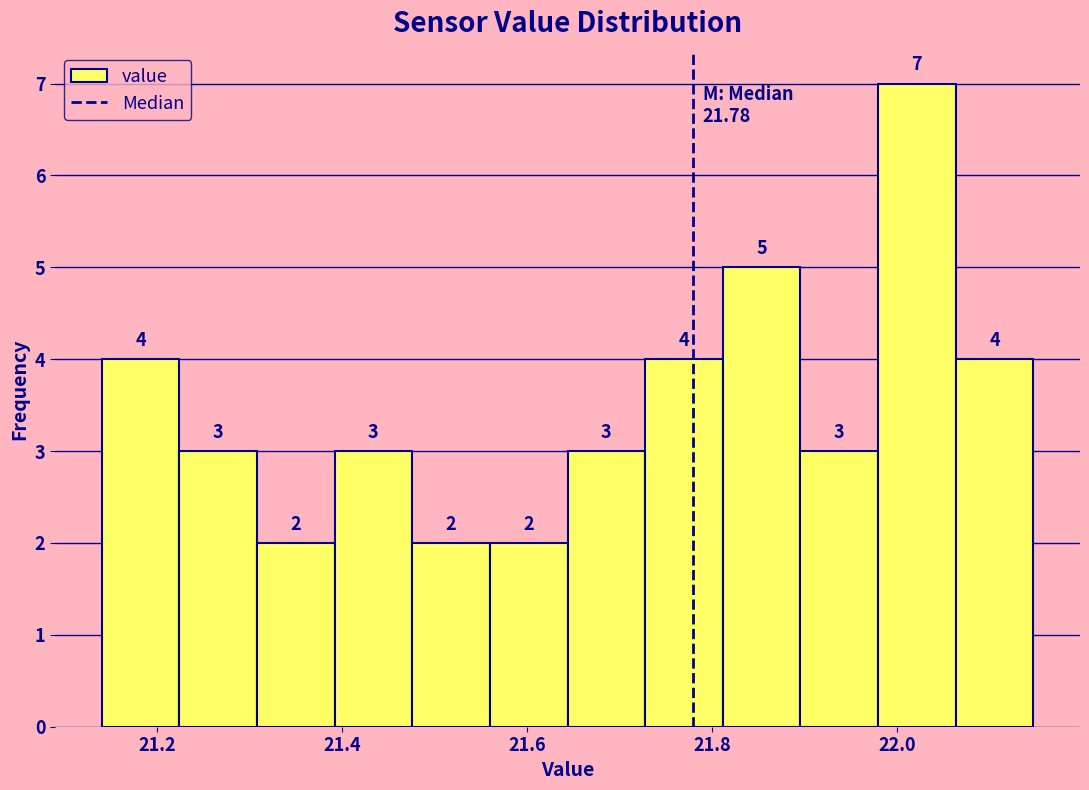

Over which range of the x-axis is the bar tallest?

21.98 to 22.06